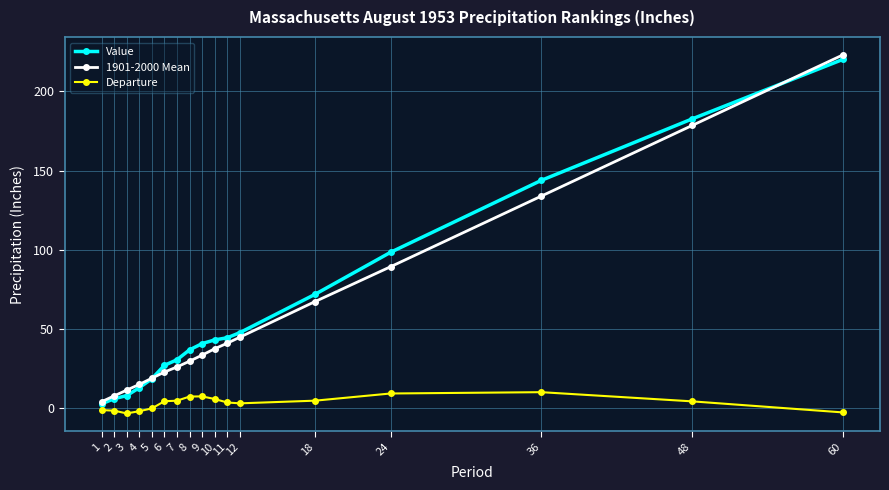

What is the sum of all 1901-2000 Mean values?

982.4